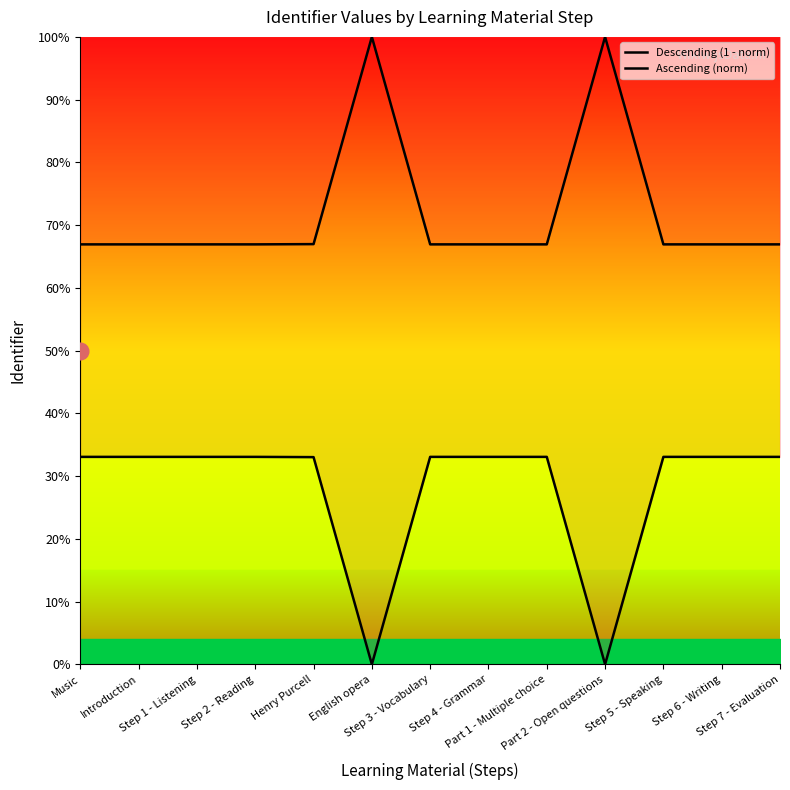

The Descending (1 - norm) series shows 0.5 at Introduction. True or false?

False